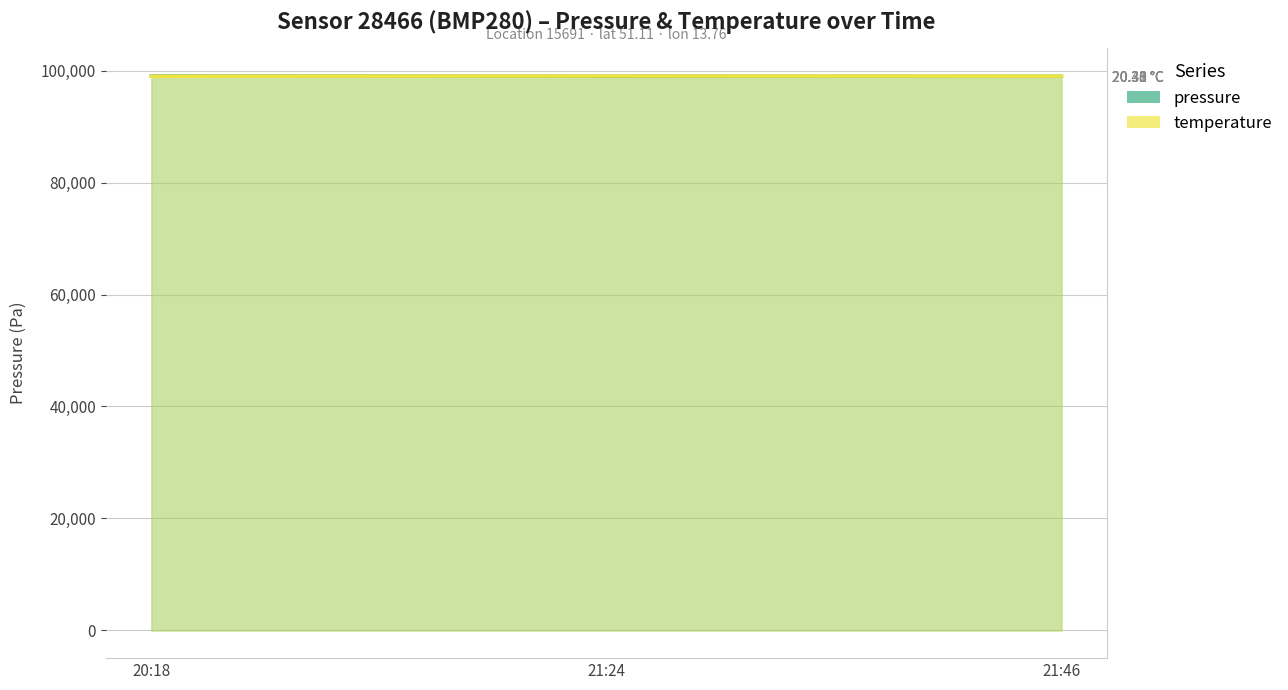

Between 21:46 and 20:18, which is larger?

20:18